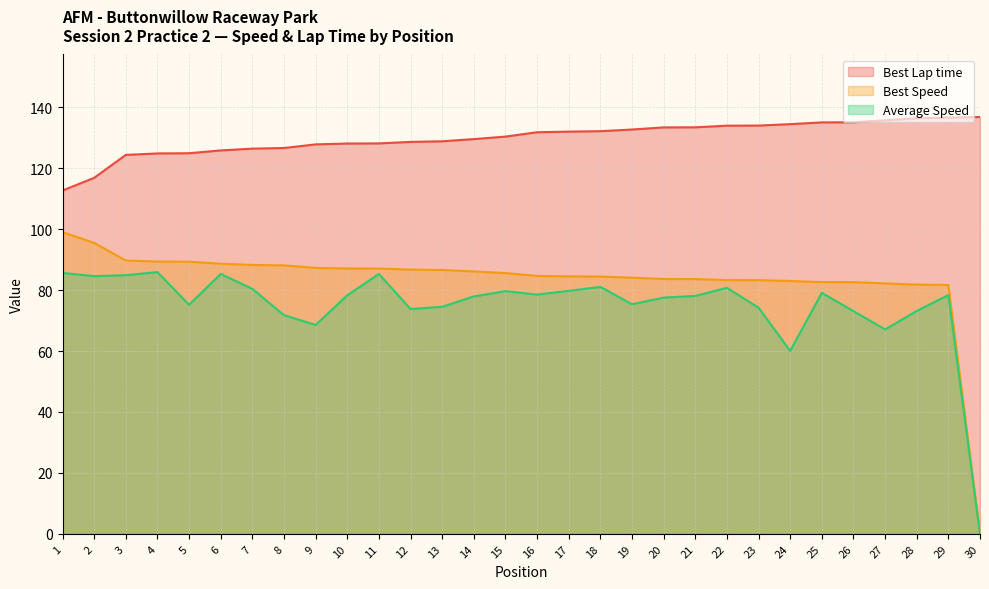

True or false: Best Lap time has more than 0 points higher than both neighbors.

False